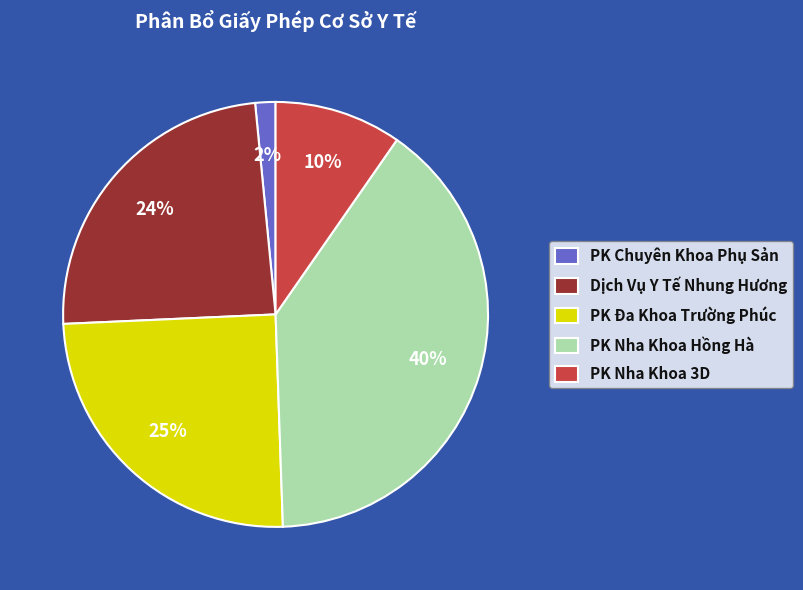

What is the smallest slice in the pie chart?

PK Chuyên Khoa Phụ Sản